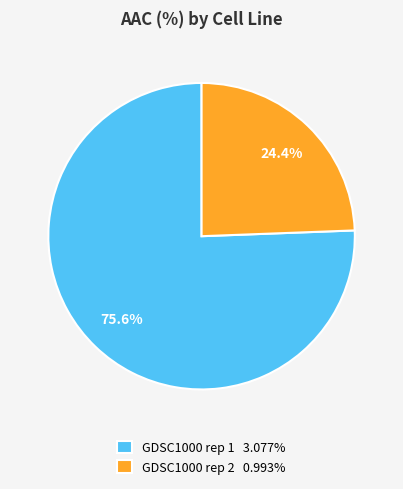

To the nearest percent, what portion does GDSC1000 rep 1 represent?

76%